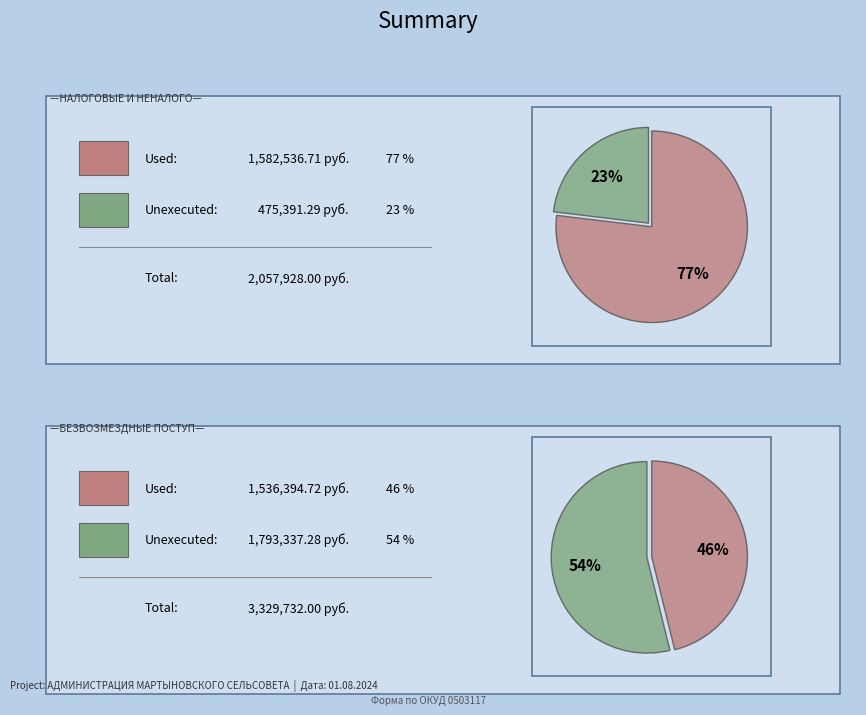

What is the smallest slice in the pie chart?

НАЛОГОВЫЕ И НЕНАЛОГОВЫЕ ДОХОДЫ